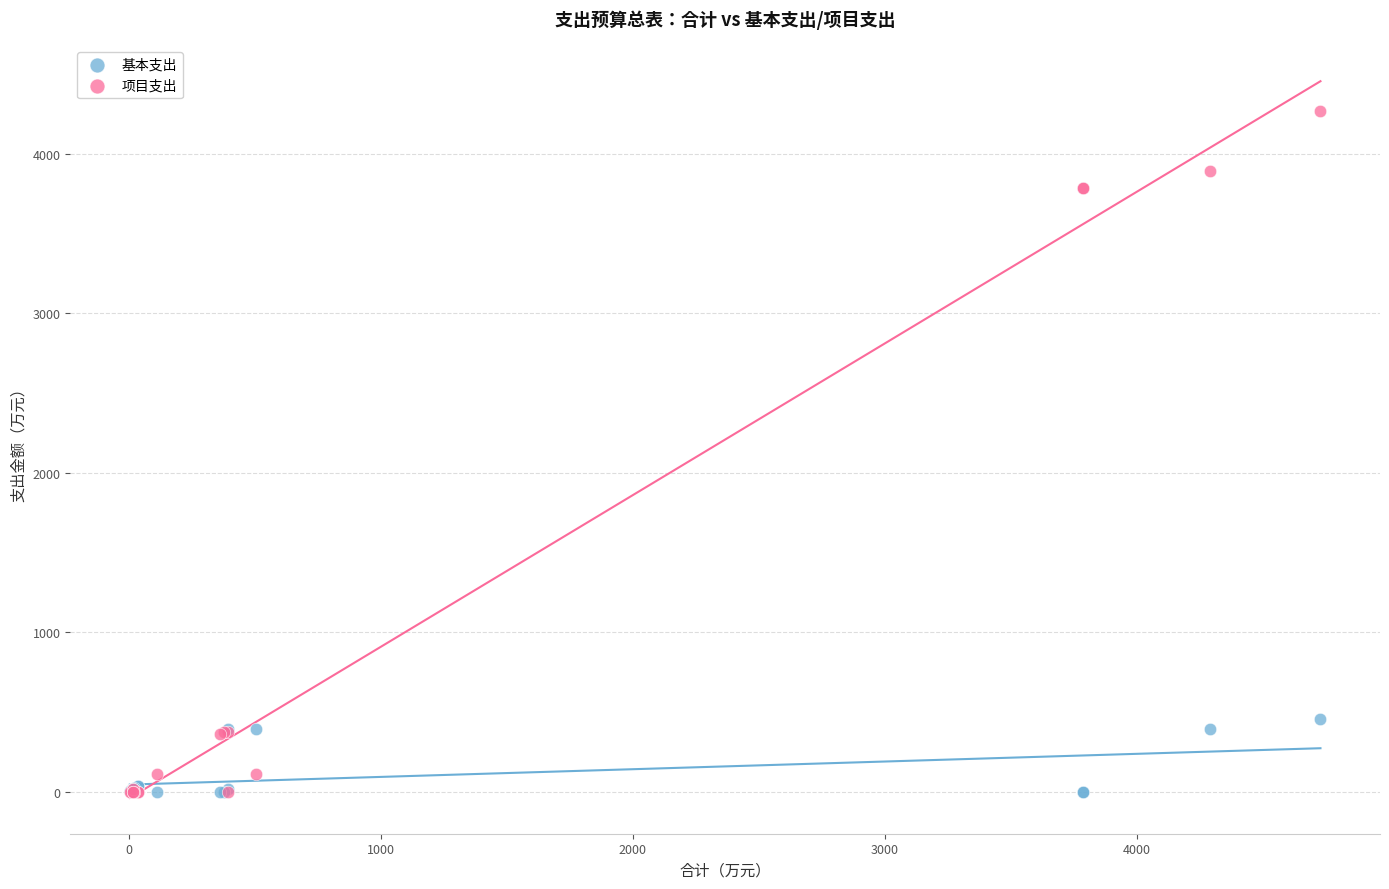

Which series has the largest Y range (max minus min)?

项目支出